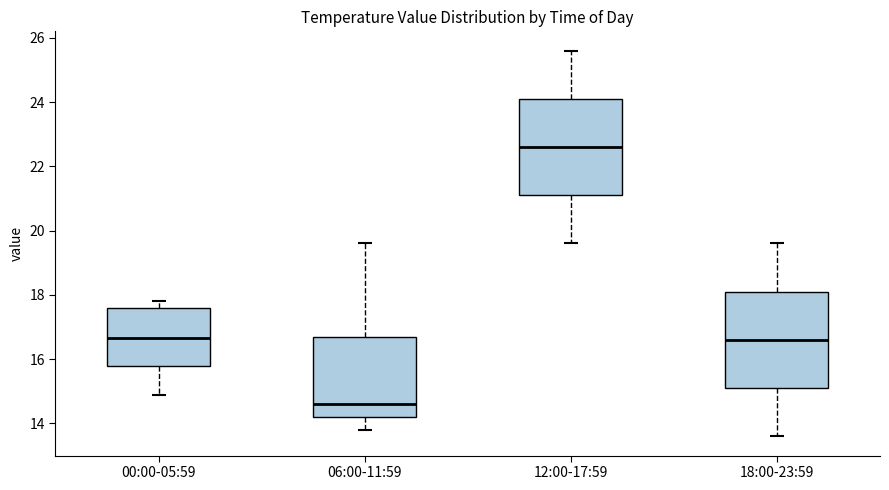

Where is the upper edge of the box for 18:00-23:59 on the y-axis? The values are not printed on the chart, so give them approximately, as read against the axis.

18.2